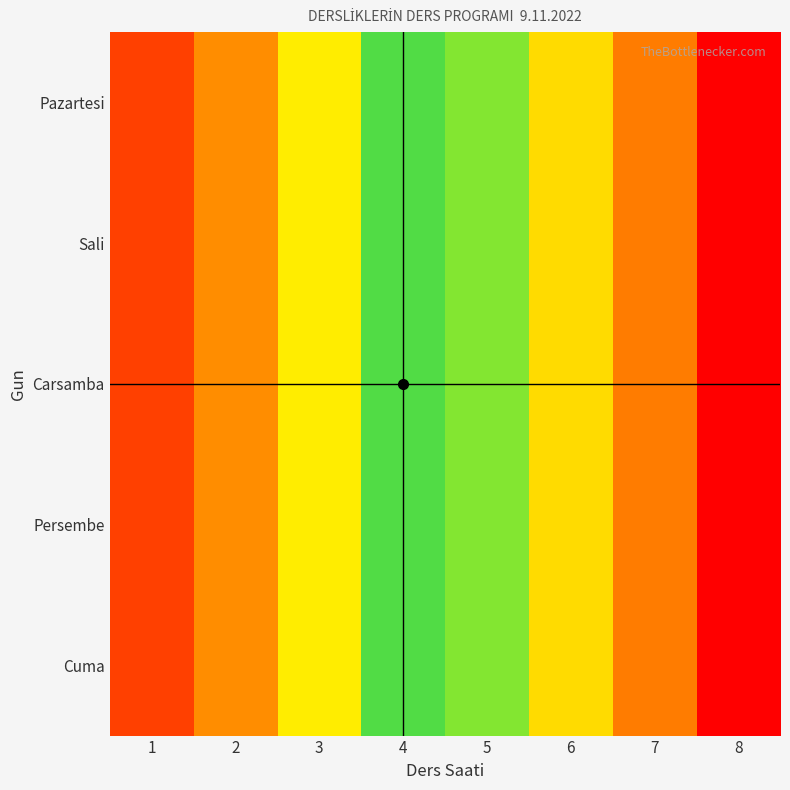

At how many categories does at least one series exceed 6?

2